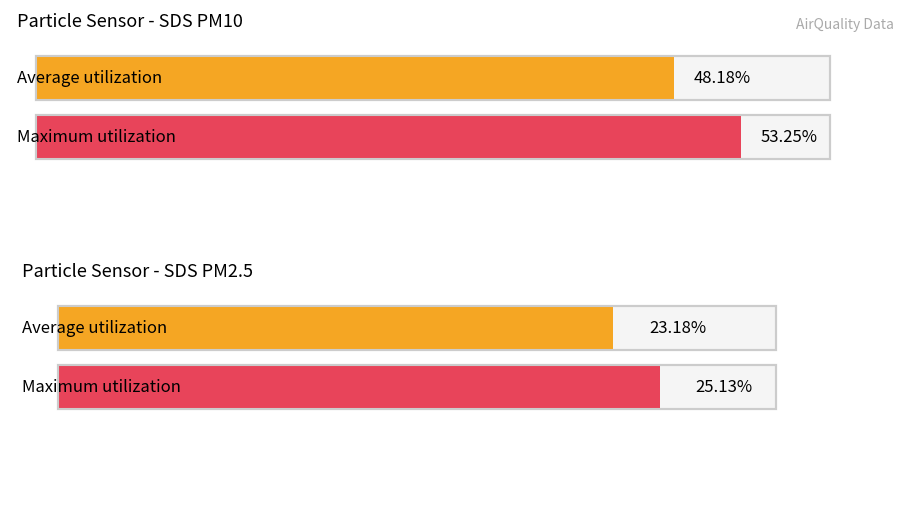

How many series are shown in this chart?

2